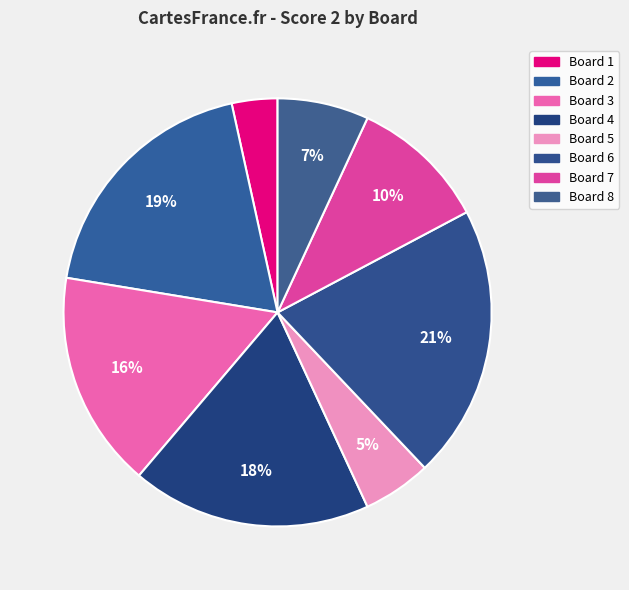

How many segments does this pie chart have?

8